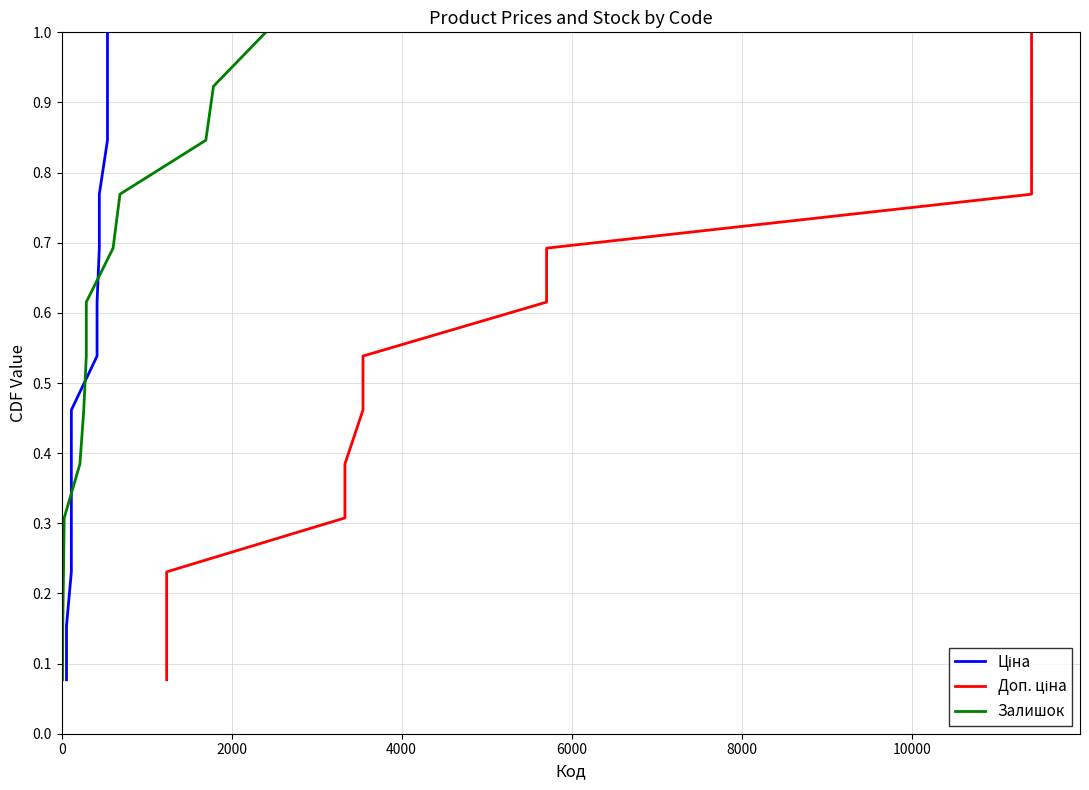

Reading right to left, list all the values displayed in this chart.

Ціна: 1.0	0.9	0.8	0.8	0.7	0.6	0.5	0.5	0.4	0.3	0.2	0.2	0.1
Доп. ціна: 1.0	0.9	0.8	0.8	0.7	0.6	0.5	0.5	0.4	0.3	0.2	0.2	0.1
Залишок: 1.0	0.9	0.8	0.8	0.7	0.6	0.5	0.5	0.4	0.3	0.2	0.2	0.1